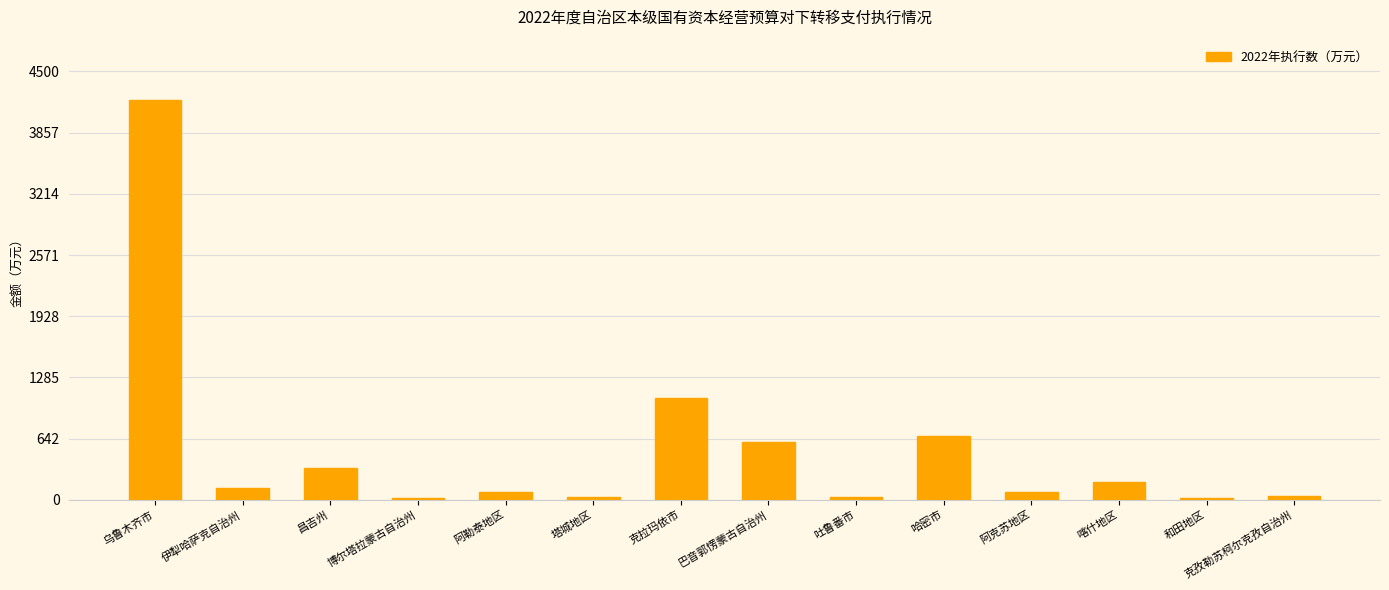

Approximately how many times larger is the value at 克拉玛依市 compared to 巴音郭愣蒙古自治州?

1.8